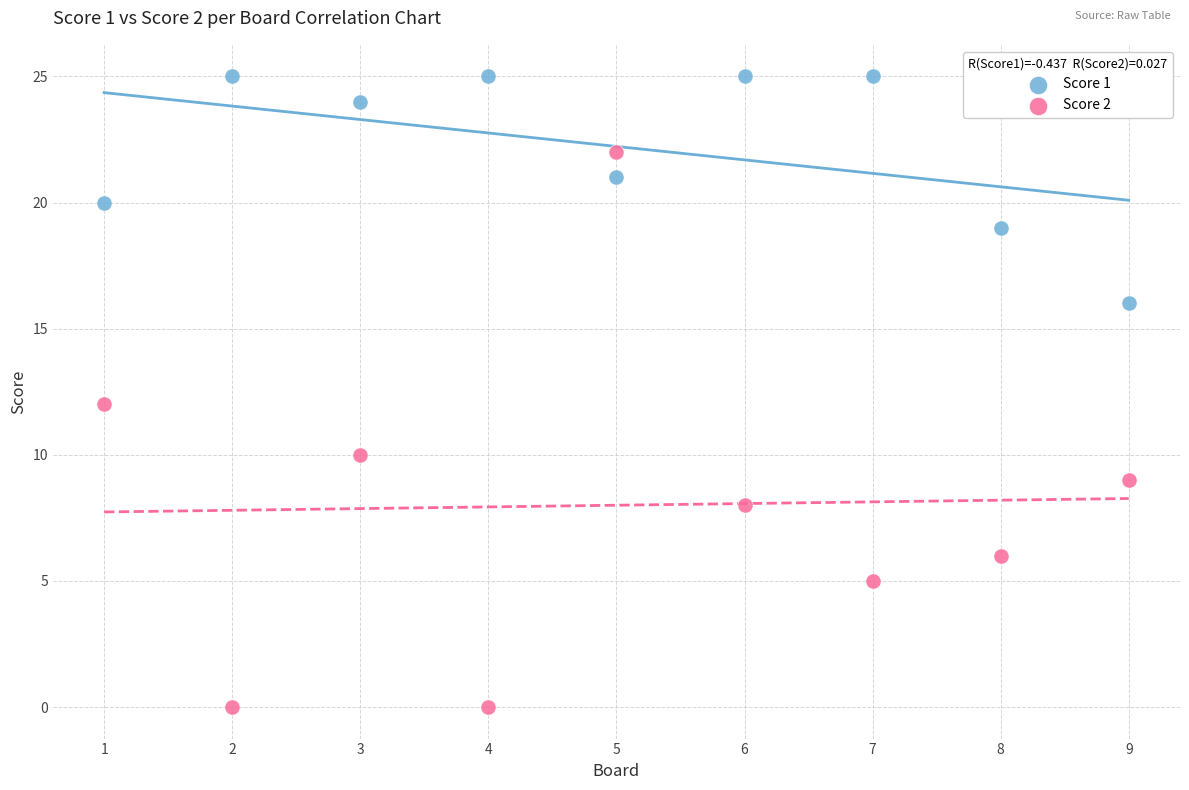

Which series reaches the minimum Y coordinate?

Score 2